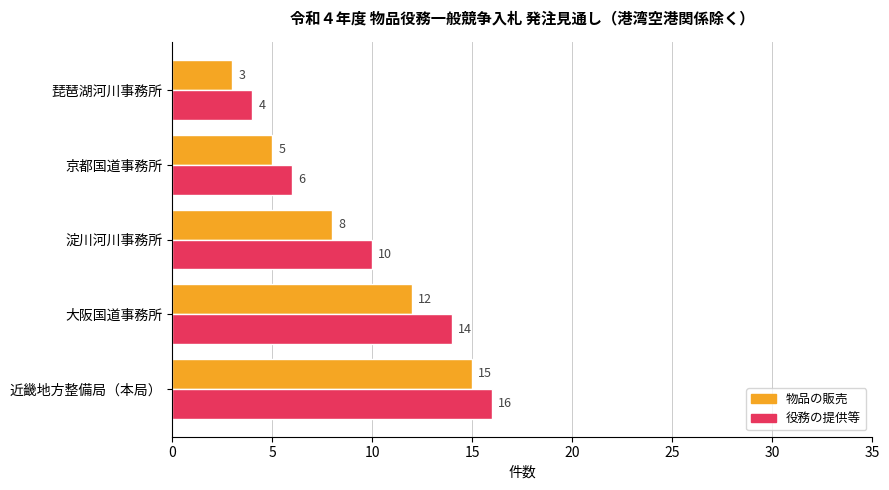

How many 物品の販売 values are between 5 and 12?

3